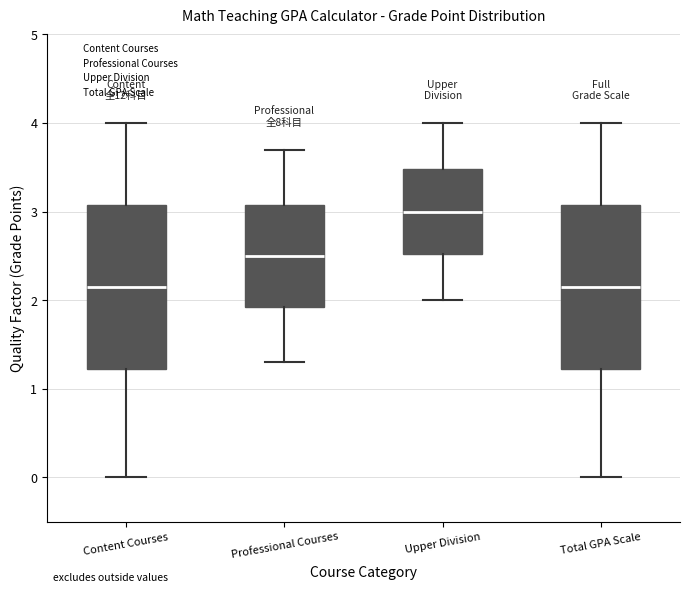

Reading left to right, transcribe this box plot: for each box, give where its median line is, the range the box spans, and where its two whiskers end, as read against the y-axis. The values are not printed on the chart, so give them approximately, as read against the axis.

Content Courses: median 2.2, box 1.2 to 3.1, whiskers 0.0 to 4.0
Professional Courses: median 2.5, box 1.9 to 3.1, whiskers 1.3 to 3.7
Upper Division: median 3.0, box 2.5 to 3.5, whiskers 2.0 to 4.0
Total GPA Scale: median 2.2, box 1.2 to 3.1, whiskers 0.0 to 4.0